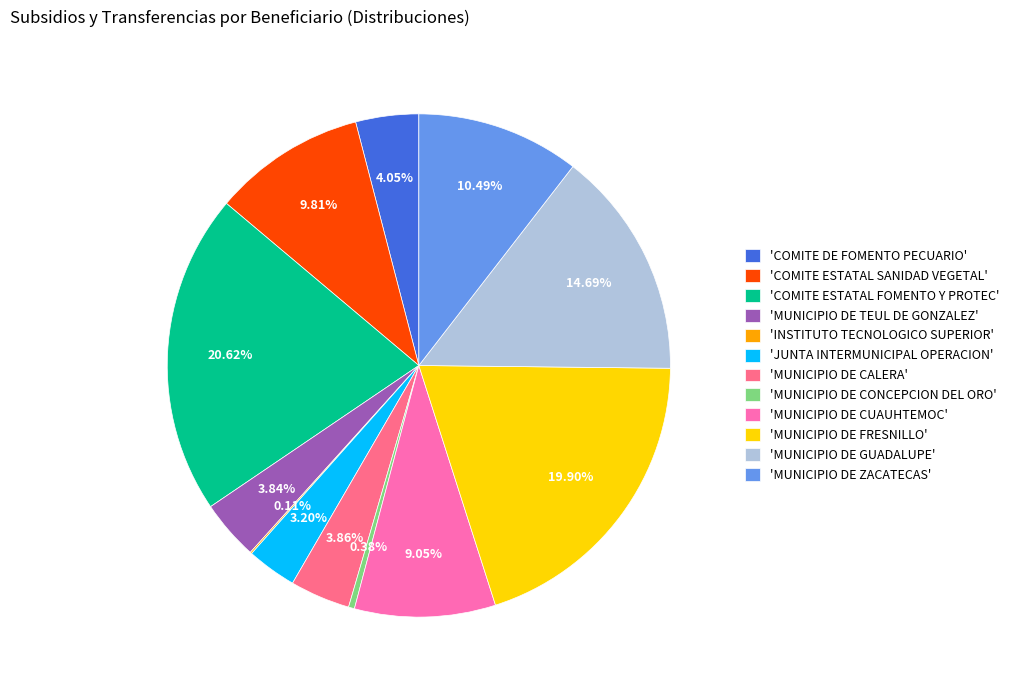

What is the ratio of the value at 'MUNICIPIO DE GUADALUPE' to the value at 'MUNICIPIO DE ZACATECAS'?

1.4